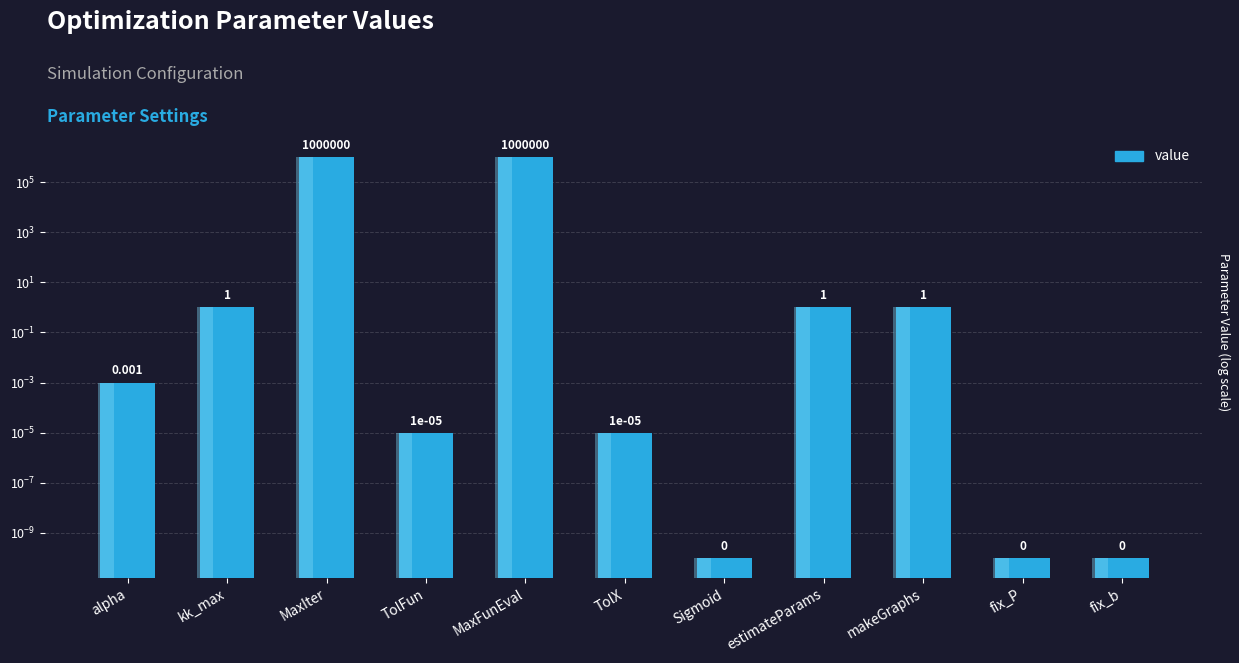

Is it true that the value at TolFun is 0.0?

False